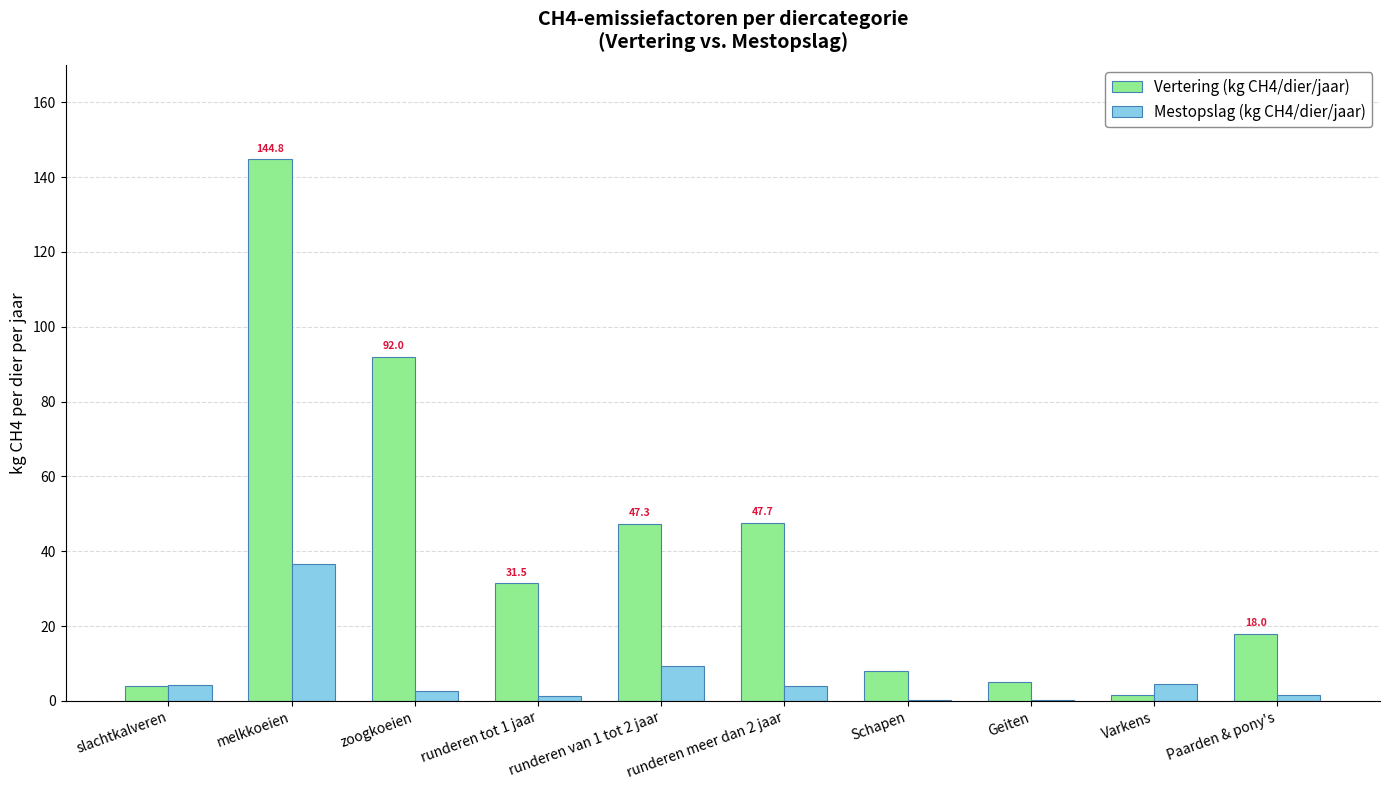

Is the value of Mestopslag (kg CH4/dier/jaar) at runderen meer dan 2 jaar greater than the value of Vertering (kg CH4/dier/jaar) at Schapen?

No